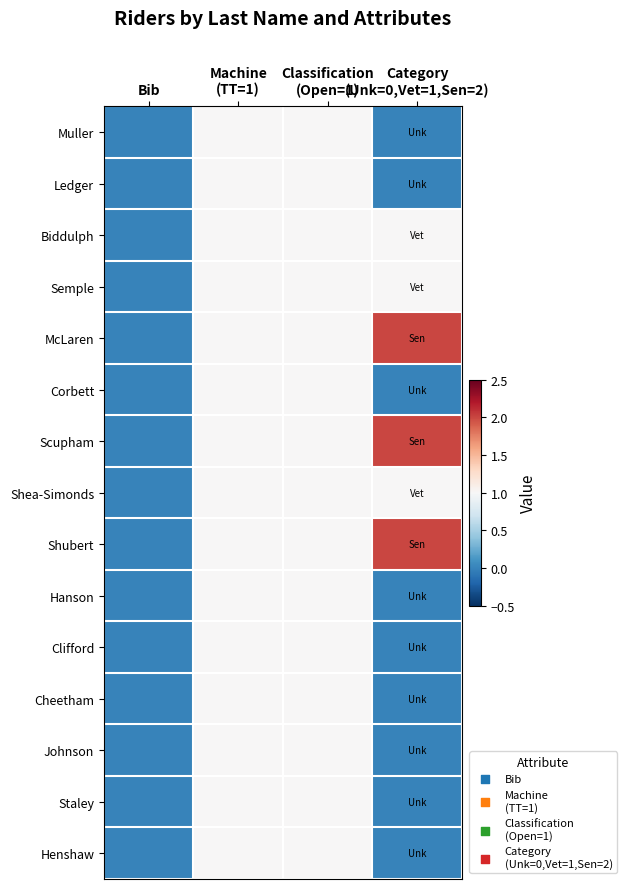

Between Machine
(TT=1) and Classification
(Open=1), which is larger?

Machine
(TT=1)